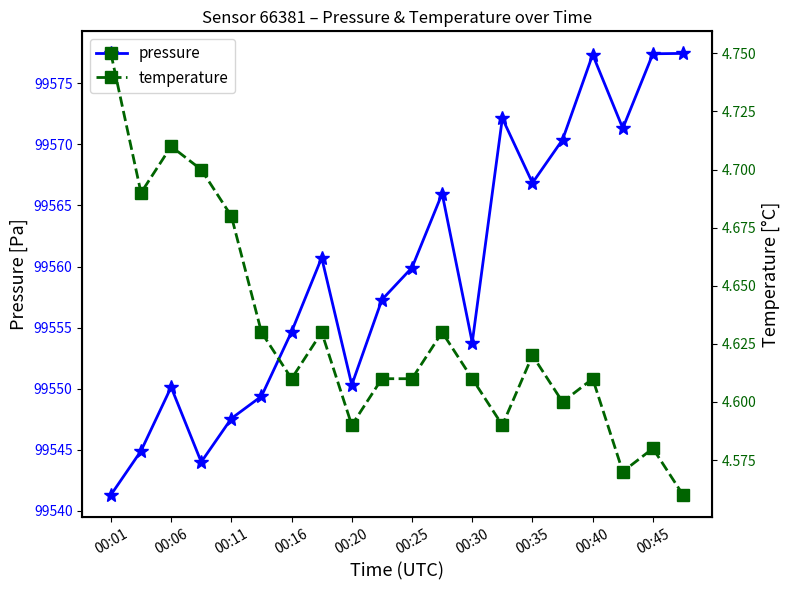

The value of pressure at 00:01 is 51677.9. True or false?

False